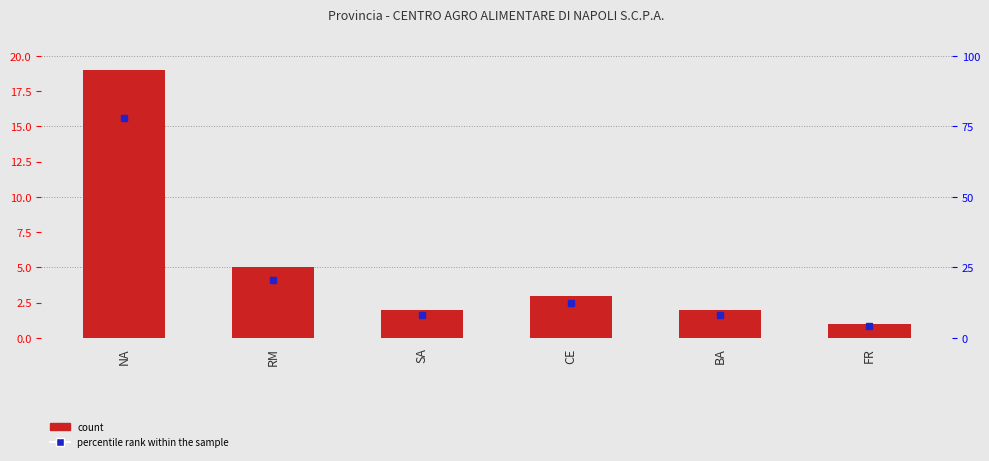

At which label is the value closest to 10?

RM